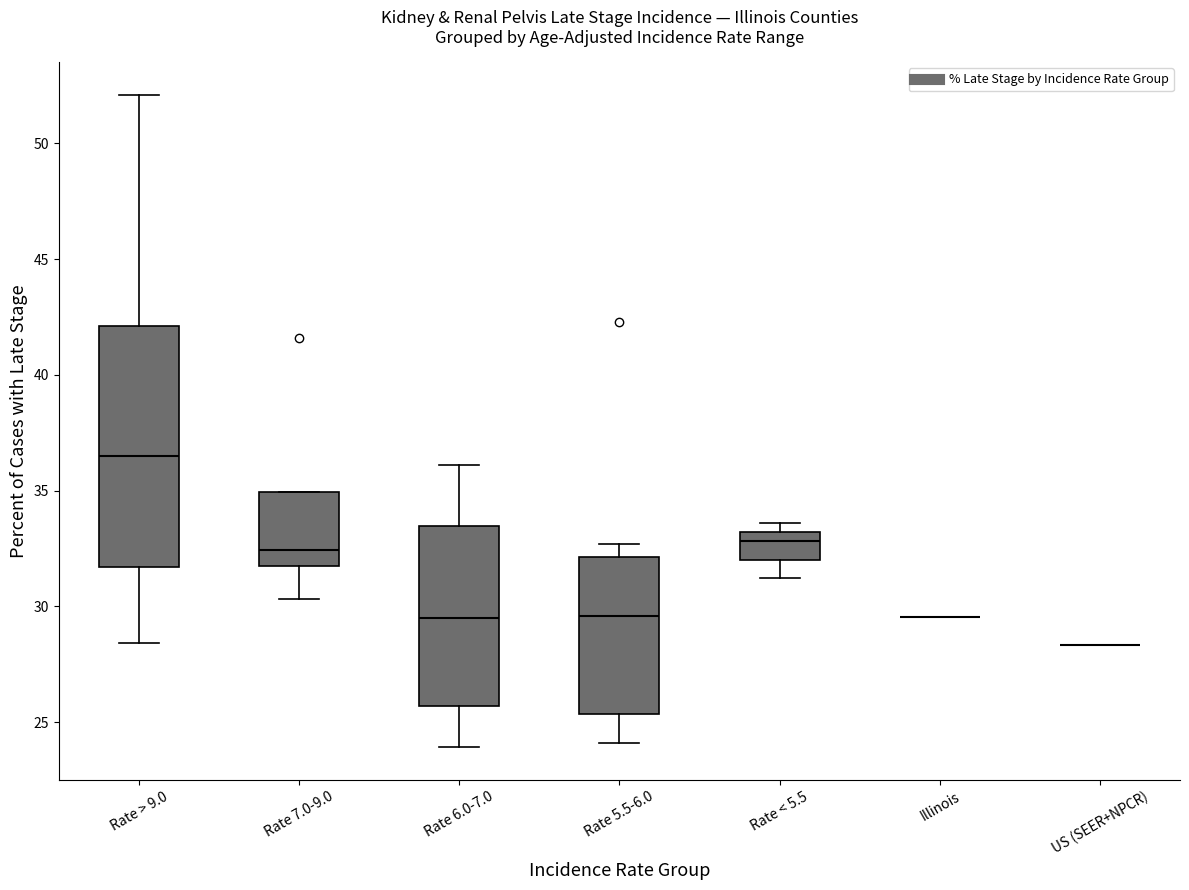

Reading left to right, transcribe this box plot: for each box, give where its median line is, the range the box spans, and where its two whiskers end, as read against the y-axis. The values are not printed on the chart, so give them approximately, as read against the axis.

Rate > 9.0: median 36.5, box 31.5 to 42.0, whiskers 28.5 to 52.0
Rate 7.0-9.0: median 32.5, box 31.5 to 35.0, whiskers 30.5 to 35.0
Rate 6.0-7.0: median 29.5, box 25.5 to 33.5, whiskers 24.0 to 36.0
Rate 5.5-6.0: median 29.5, box 25.5 to 32.0, whiskers 24.0 to 32.5
Rate < 5.5: median 33.0 (just below the box's upper edge), box 32.0 to 33.0, whiskers 31.0 to 33.5
Illinois: box collapsed to a line at 29.5, whiskers 29.5 to 29.5
US (SEER+NPCR): box collapsed to a line at 28.5, whiskers 28.5 to 28.5